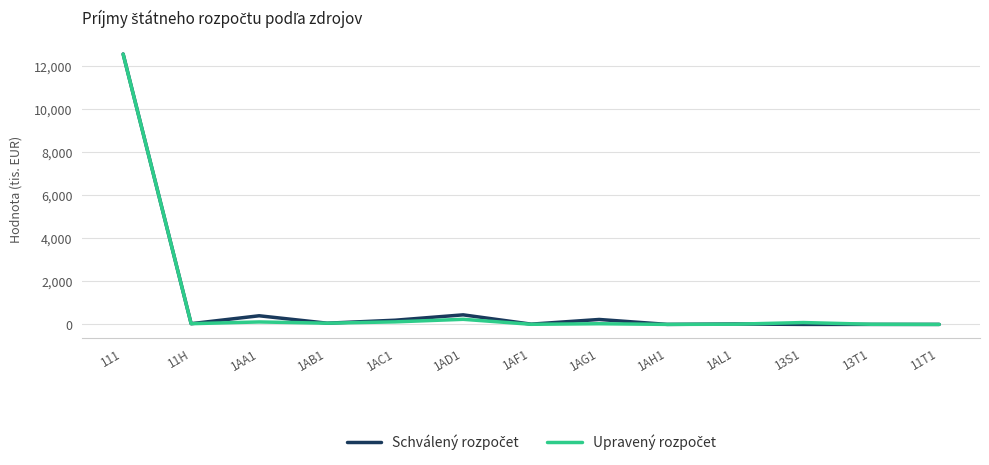

What is the greatest value displayed?

12568.1